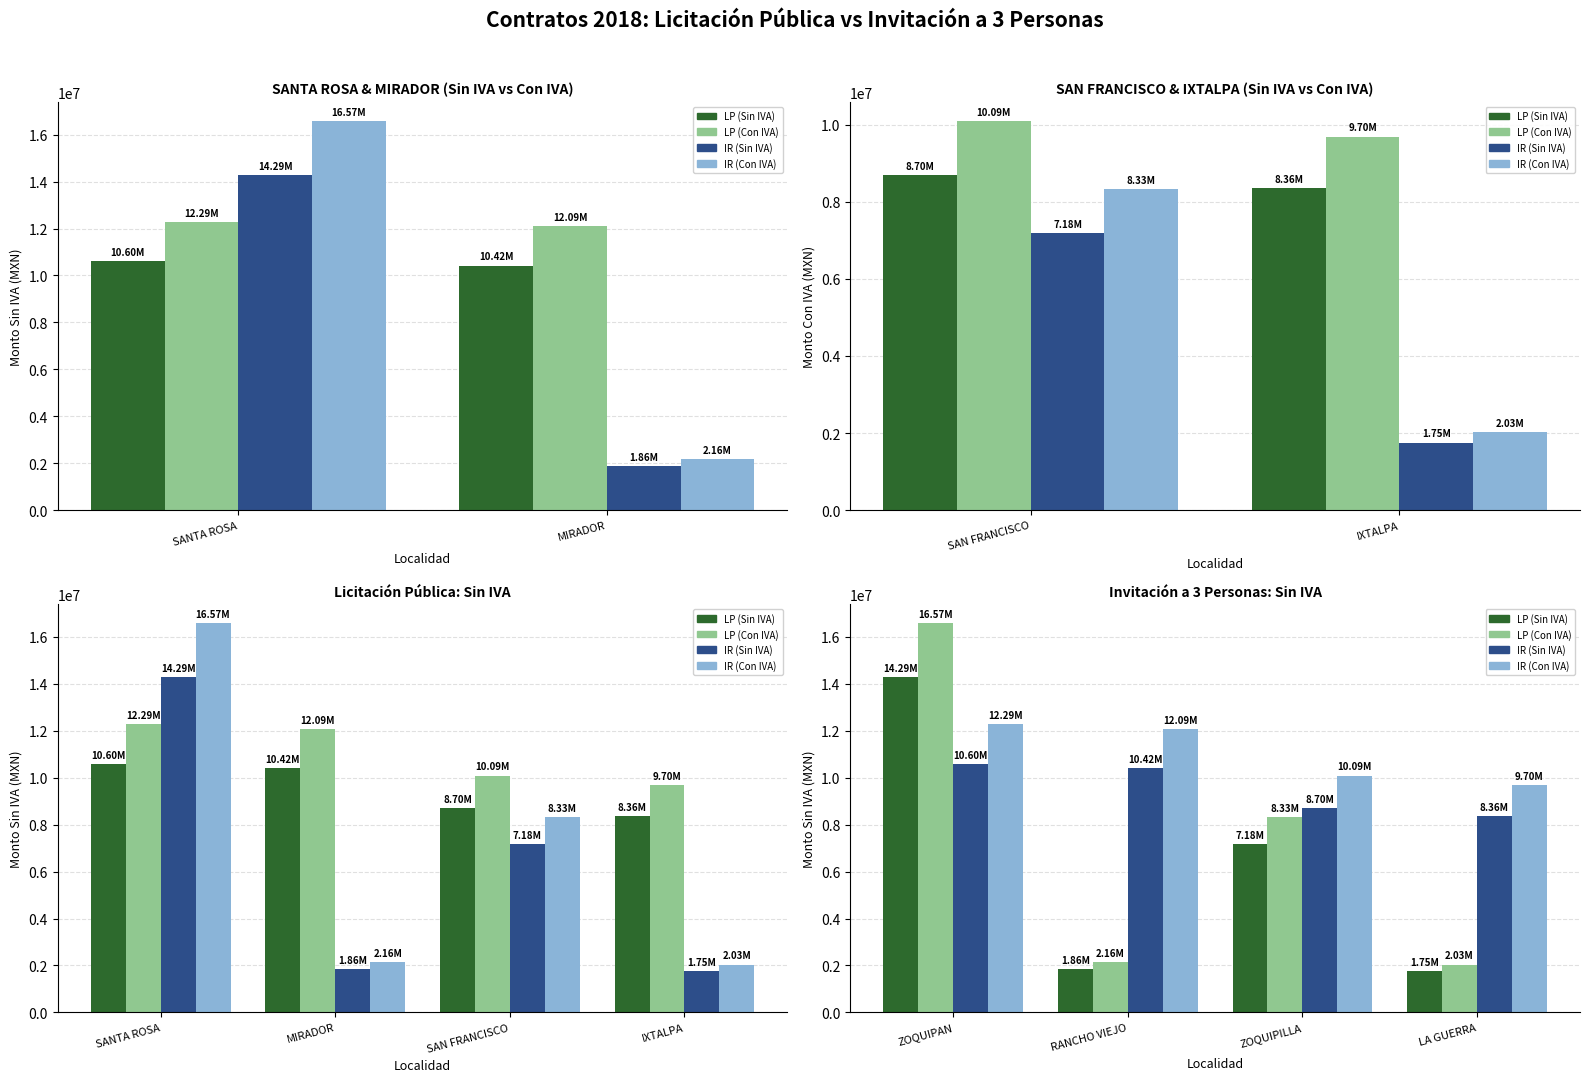

Reading right to left, list all the values displayed in this chart.

LP (Sin IVA): 1752318.3	7180926.5	1861983.3	14288587.6
LP (Con IVA): 2032689.3	8329874.8	2159900.6	16574761.6
IR (Sin IVA): 8358147.0	8700723.6	10423475.0	10596747.4
IR (Con IVA): 9695450.6	10092839.3	12091231.1	12292227.0